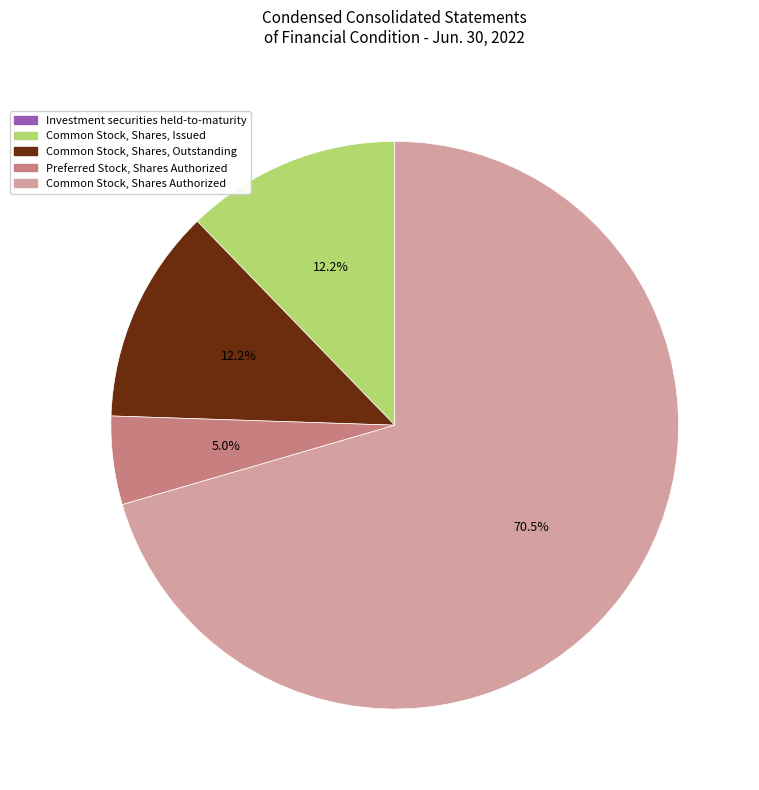

Is there a majority slice in this chart?

Yes